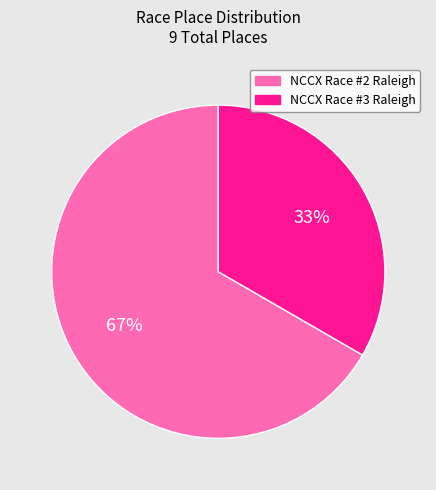

Which has a higher value, NCCX Race #2 Raleigh or NCCX Race #3 Raleigh?

NCCX Race #2 Raleigh